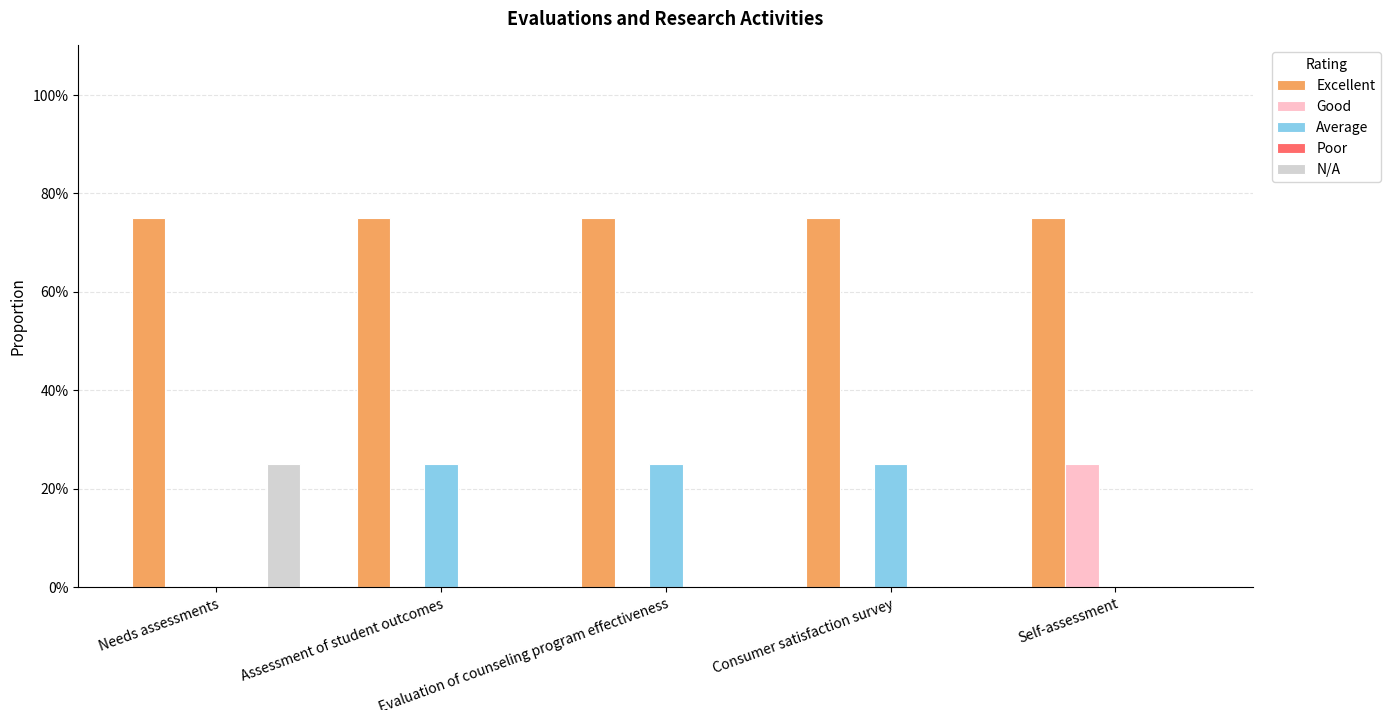

Does the chart contain stacked bars?

No